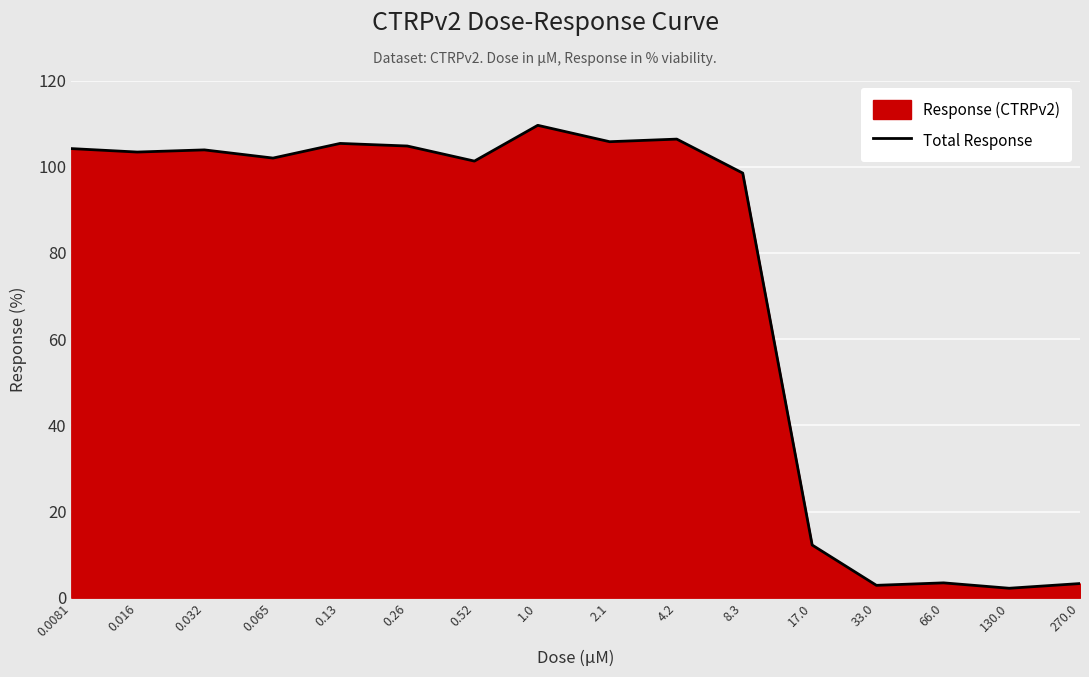

What position from the left is 66.0?

14